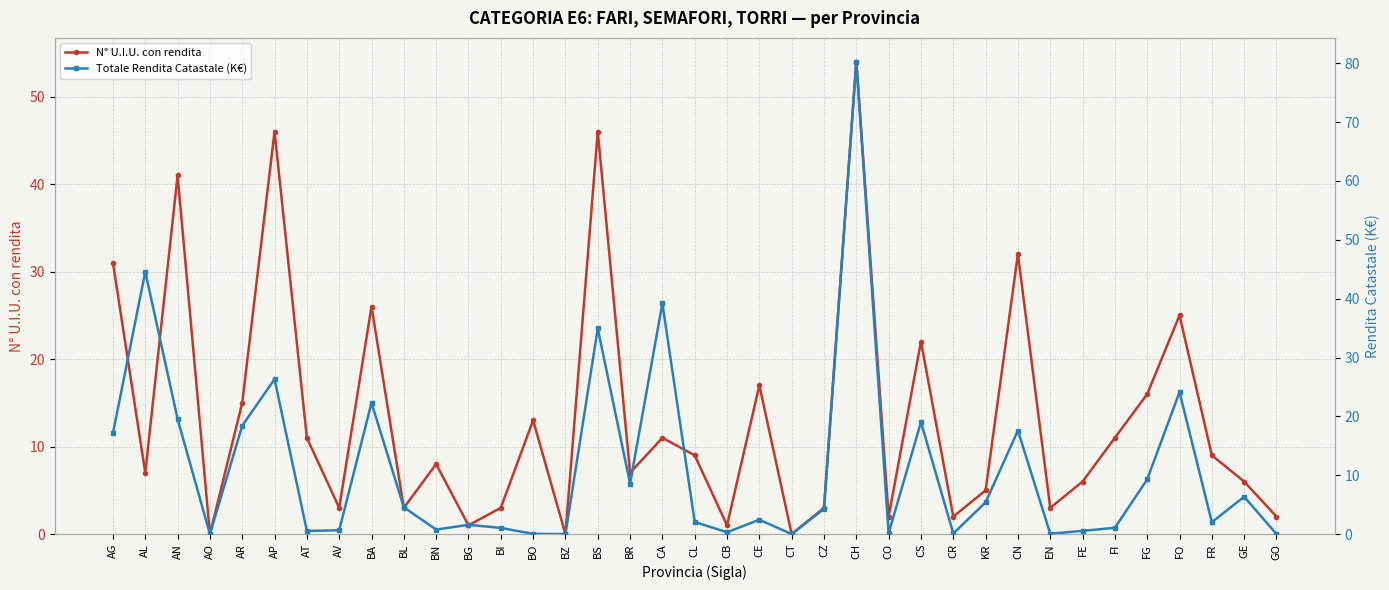

At which category is the sum across all series the highest?

CH